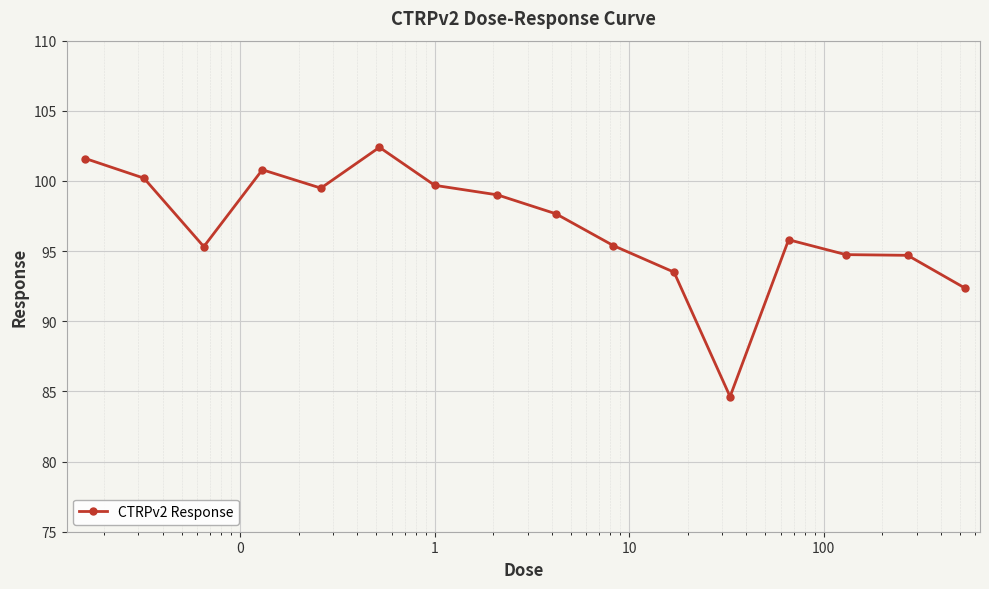

What is the sum of all values?

1547.3